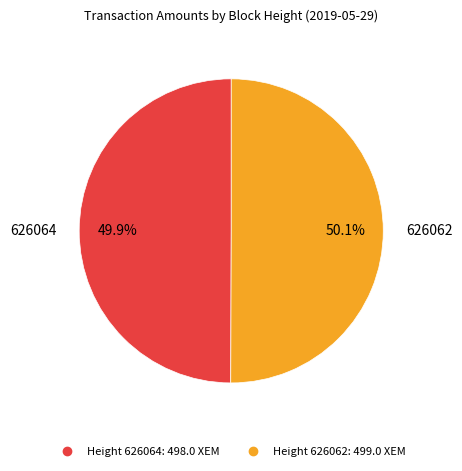

Is there a majority slice in this chart?

Yes